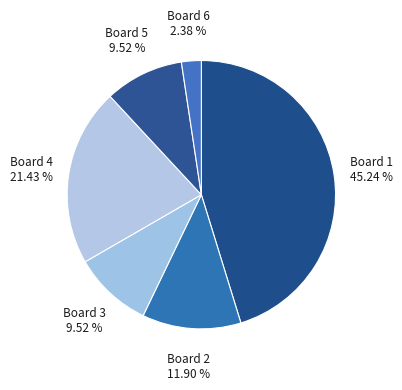

To the nearest percent, what is the combined percentage of Board 4 and Board 3?

31%